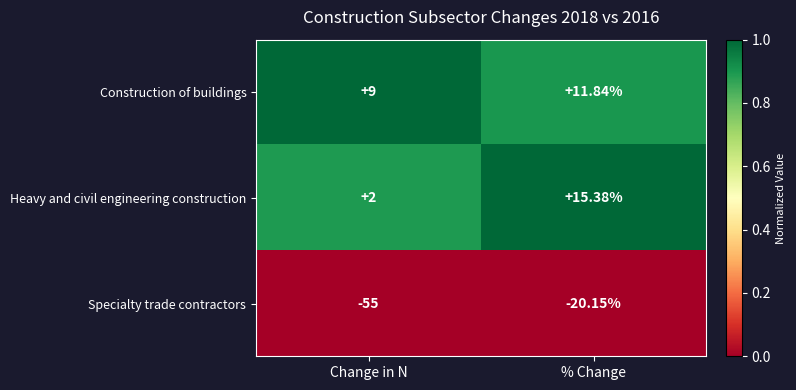

Rank the series at Change in N from lowest to highest value.

Specialty trade contractors, Heavy and civil engineering construction, Construction of buildings